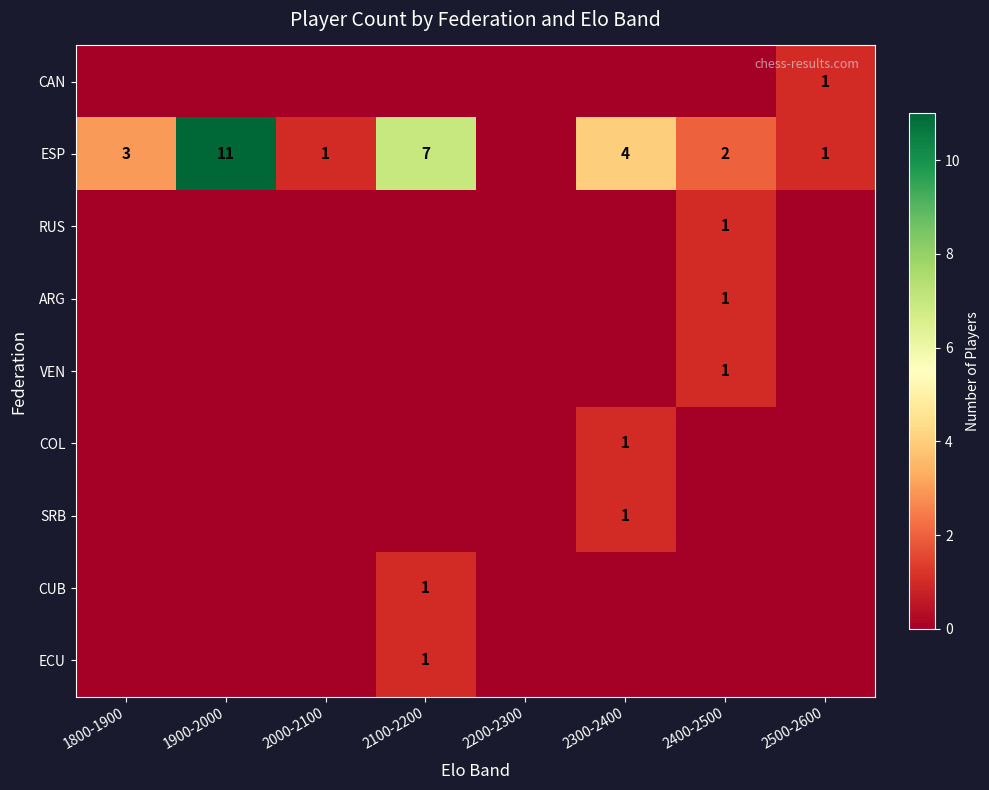

Is it true that ESP equals 2 at 2400-2500?

True